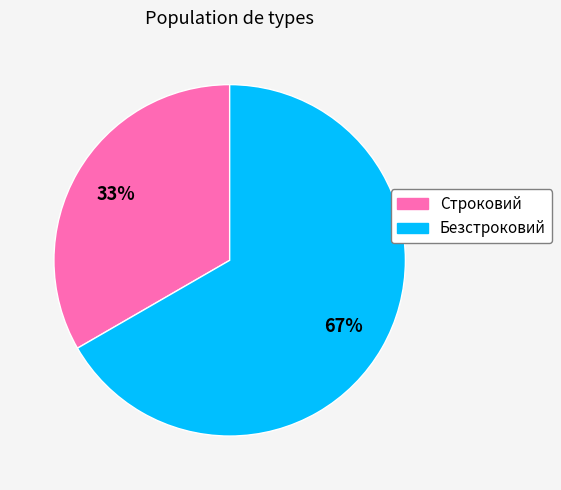

To the nearest percent, what percentage of the pie is Безстроковий?

67%